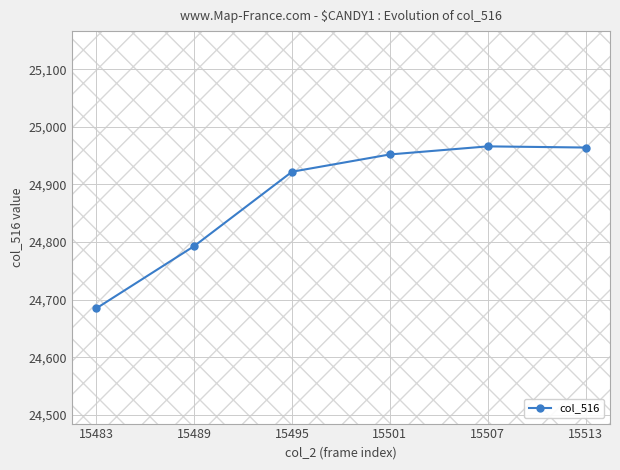

What is the average value?

24880